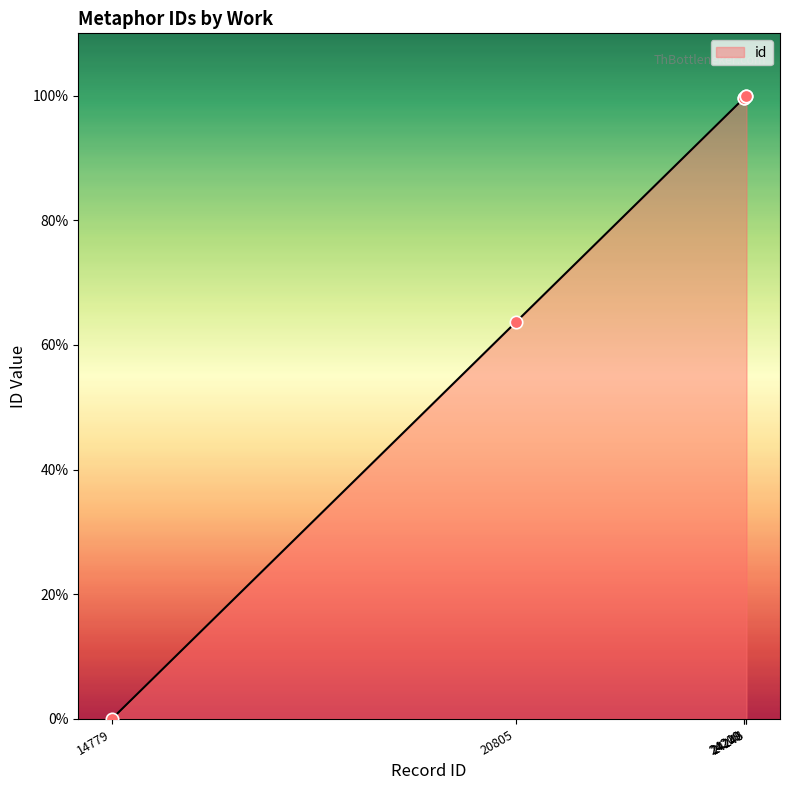

What is the sum of all values?

462.8